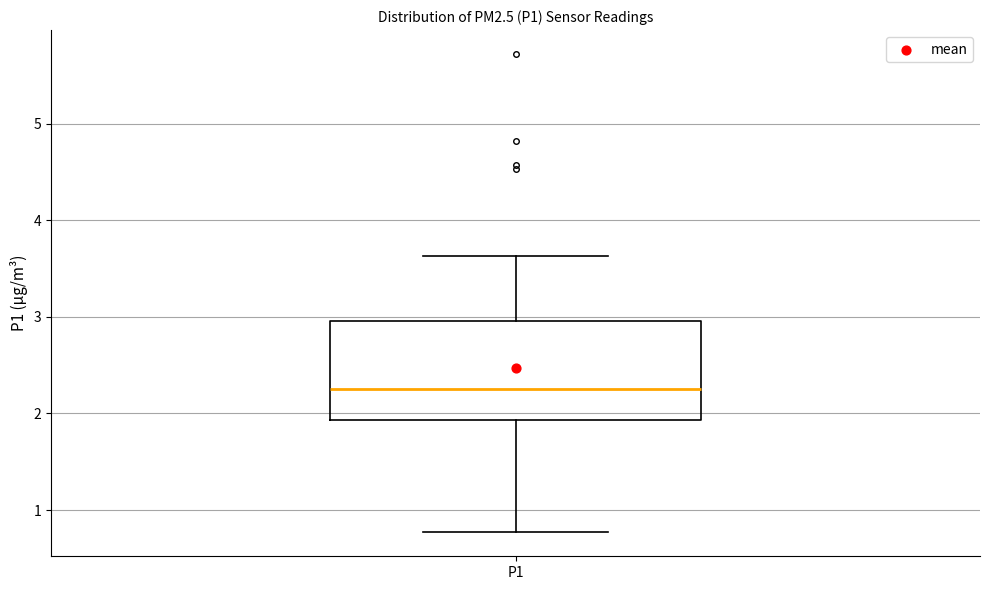

Transcribe this box plot: give where the median line is, the range the box spans, and where the two whiskers end, as read against the y-axis. The values are not printed on the chart, so give them approximately, as read against the axis.

median 2.3, box 1.9 to 3.0, whiskers 0.8 to 3.6